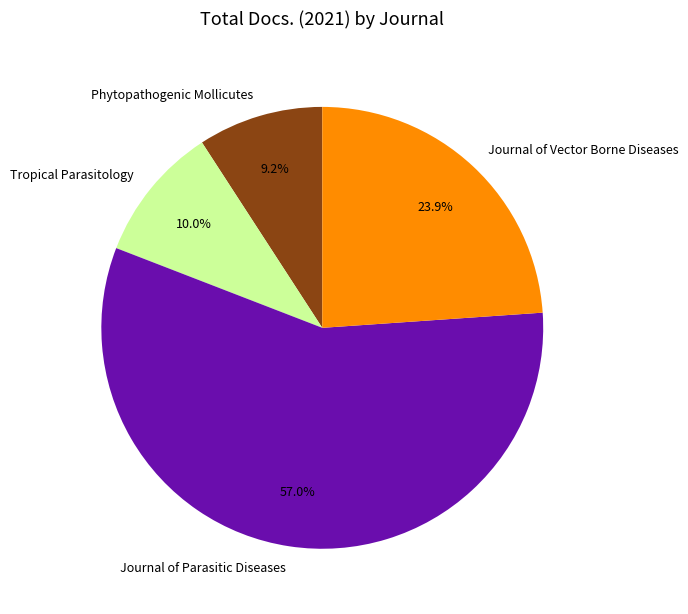

Which has a higher value, Phytopathogenic Mollicutes or Journal of Parasitic Diseases?

Journal of Parasitic Diseases